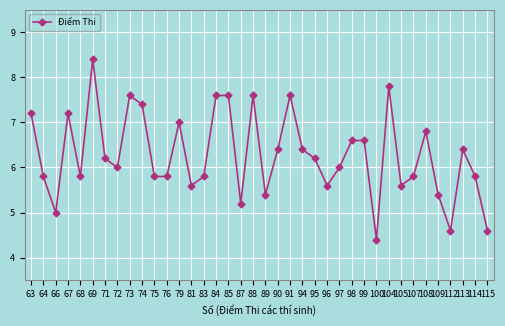

Approximately how many times larger is the value at 107 compared to 109?

1.1